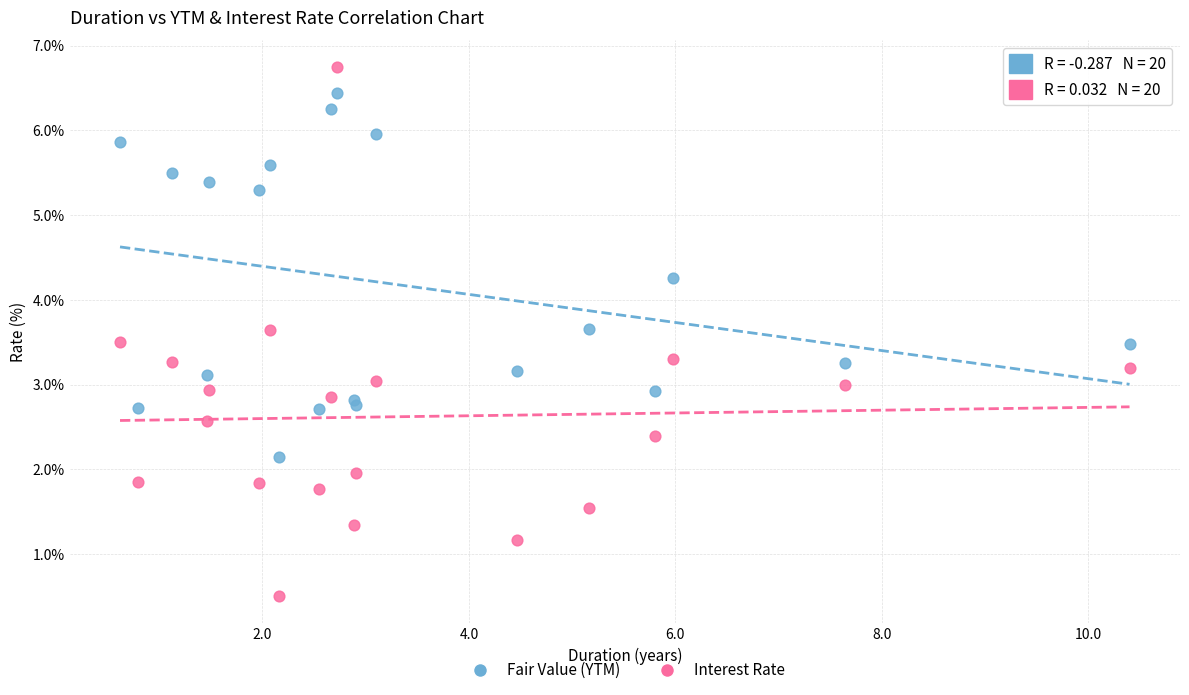

What is the X range (max minus min) for the scatter plot?

9.8